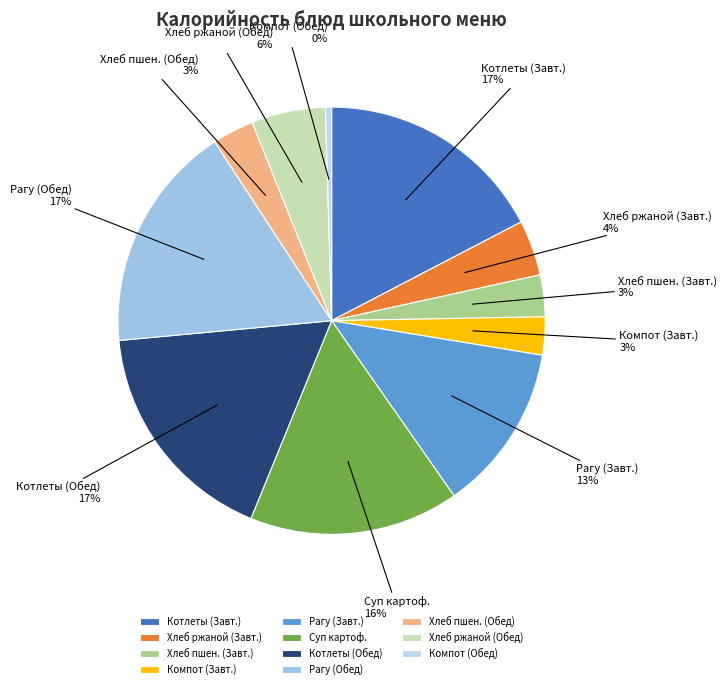

Which has a higher value, Рагу (Обед) or Суп картоф.?

Рагу (Обед)